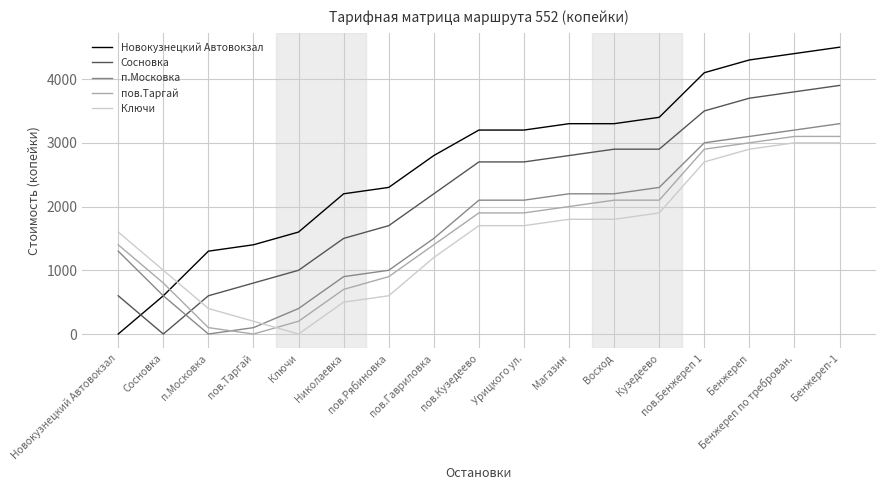

Is it true that п.Московка equals 737 at пов.Кузедеево?

False